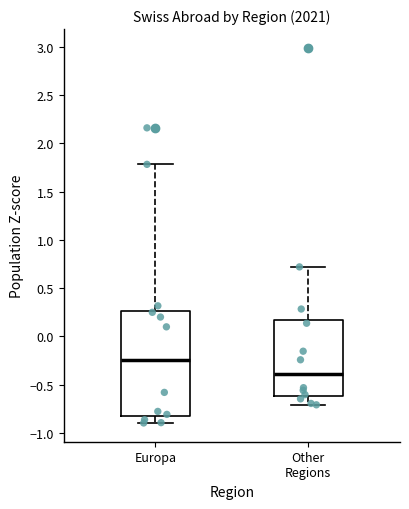

Where does the median line of the box for Europa sit on the y-axis? The values are not printed on the chart, so give them approximately, as read against the axis.

-0.25